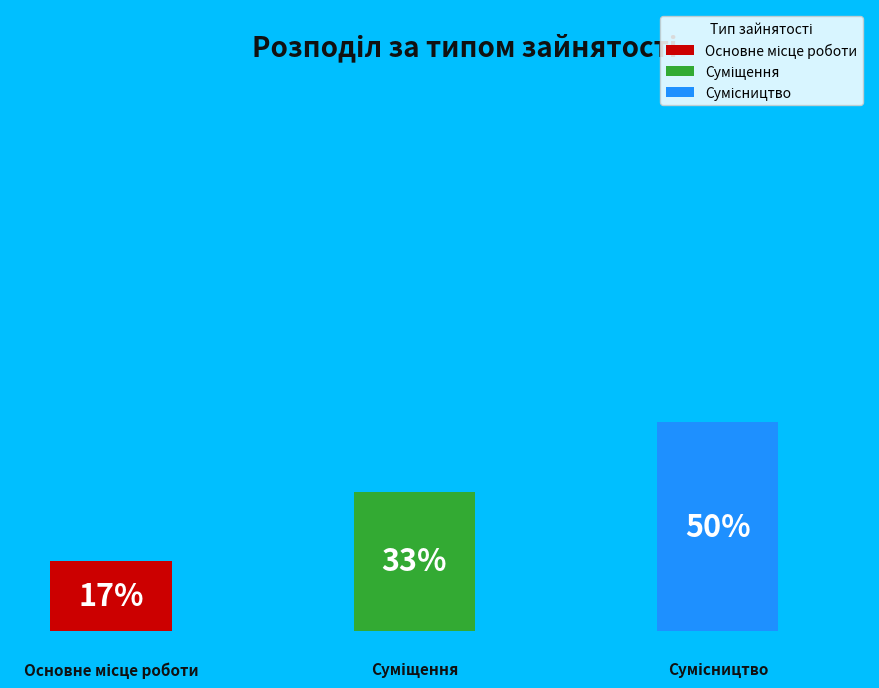

How many slices are in this pie chart?

3